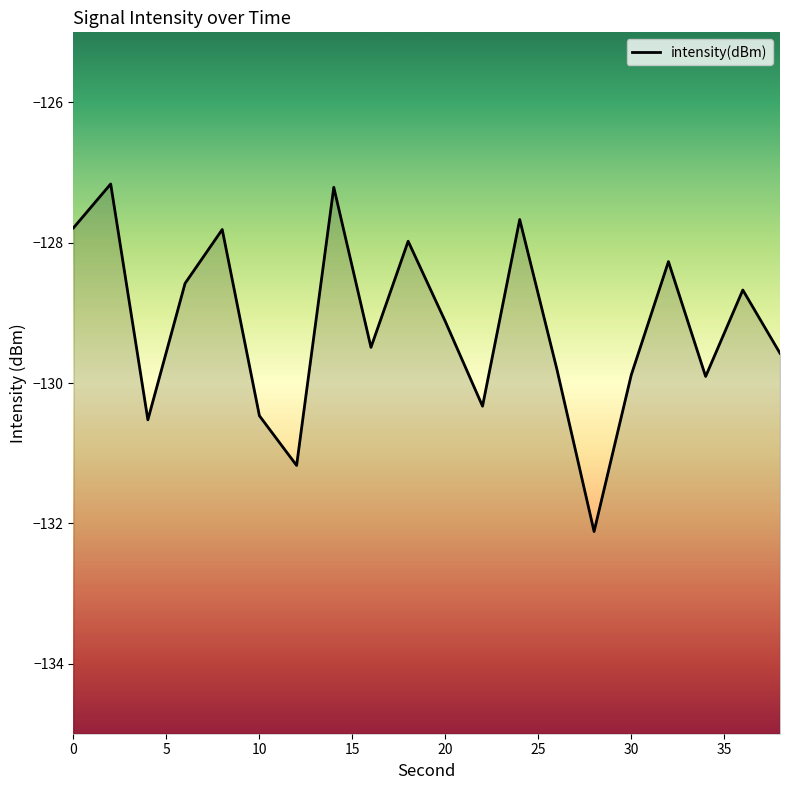

List the labels in order of value, largest first.

2, 14, 24, 0, 8, 18, 32, 6, 36, 20, 16, 38, 26, 30, 34, 22, 10, 4, 12, 28